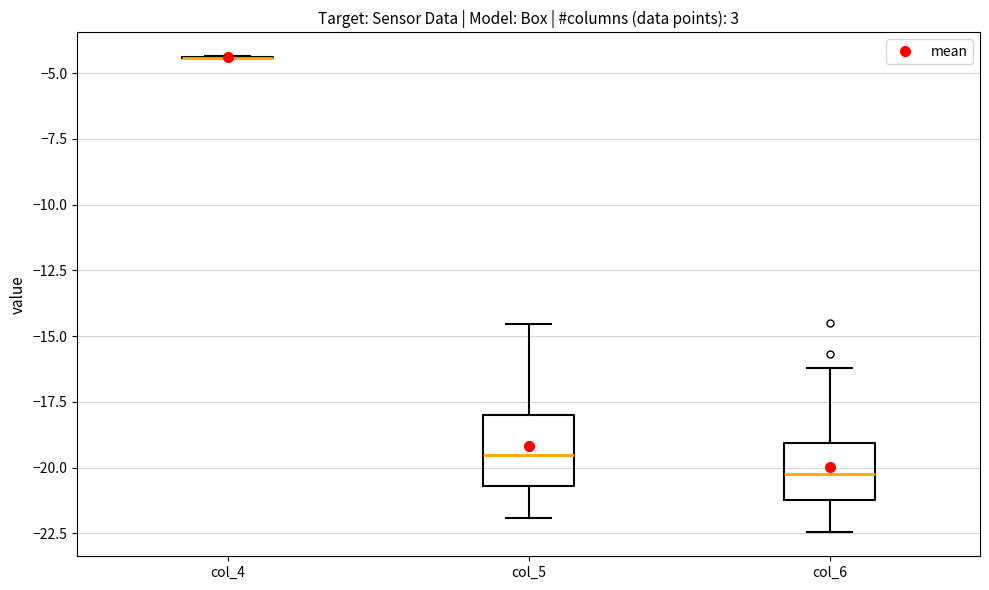

Which box is the tallest, from its lower edge to its upper edge?

col_5